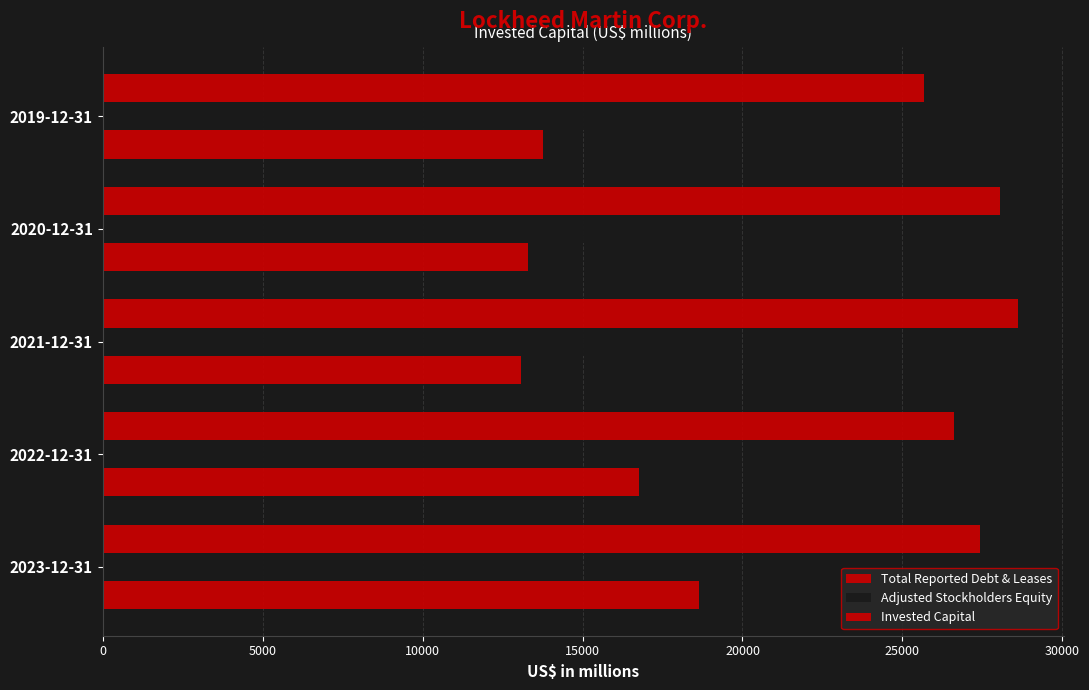

How many data points in Invested Capital are less than 27427?

2